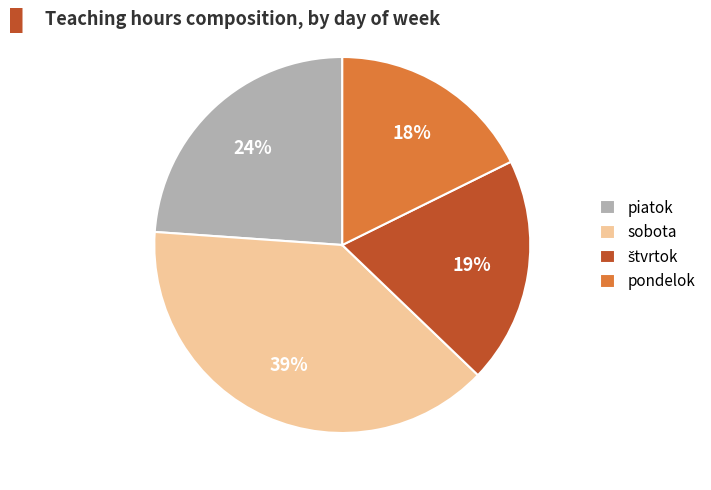

Is it true that piatok is 1% of the pie?

False